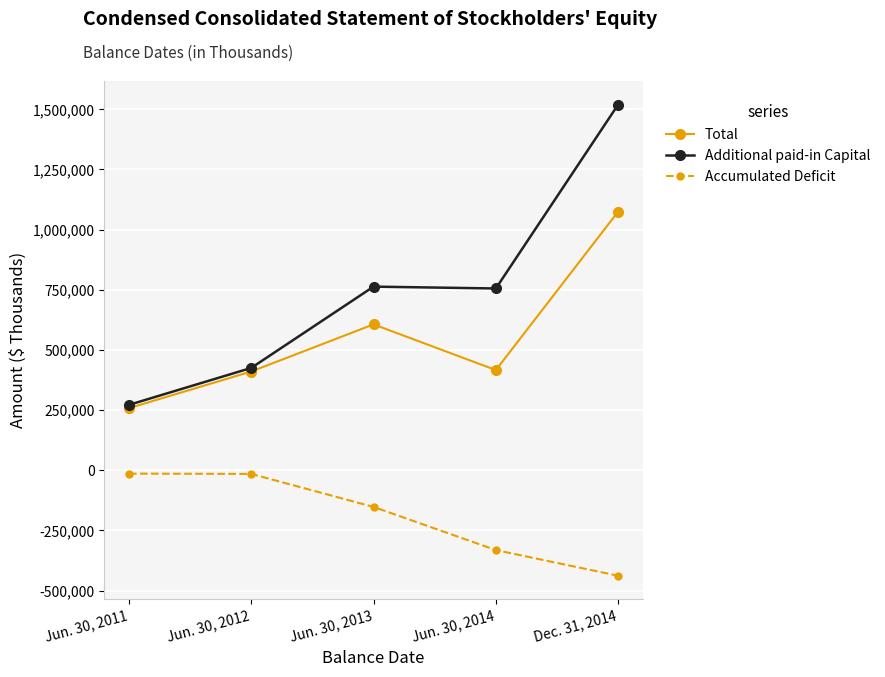

Rank the series by their maximum value, from lowest to highest.

Accumulated Deficit, Total, Additional paid-in Capital